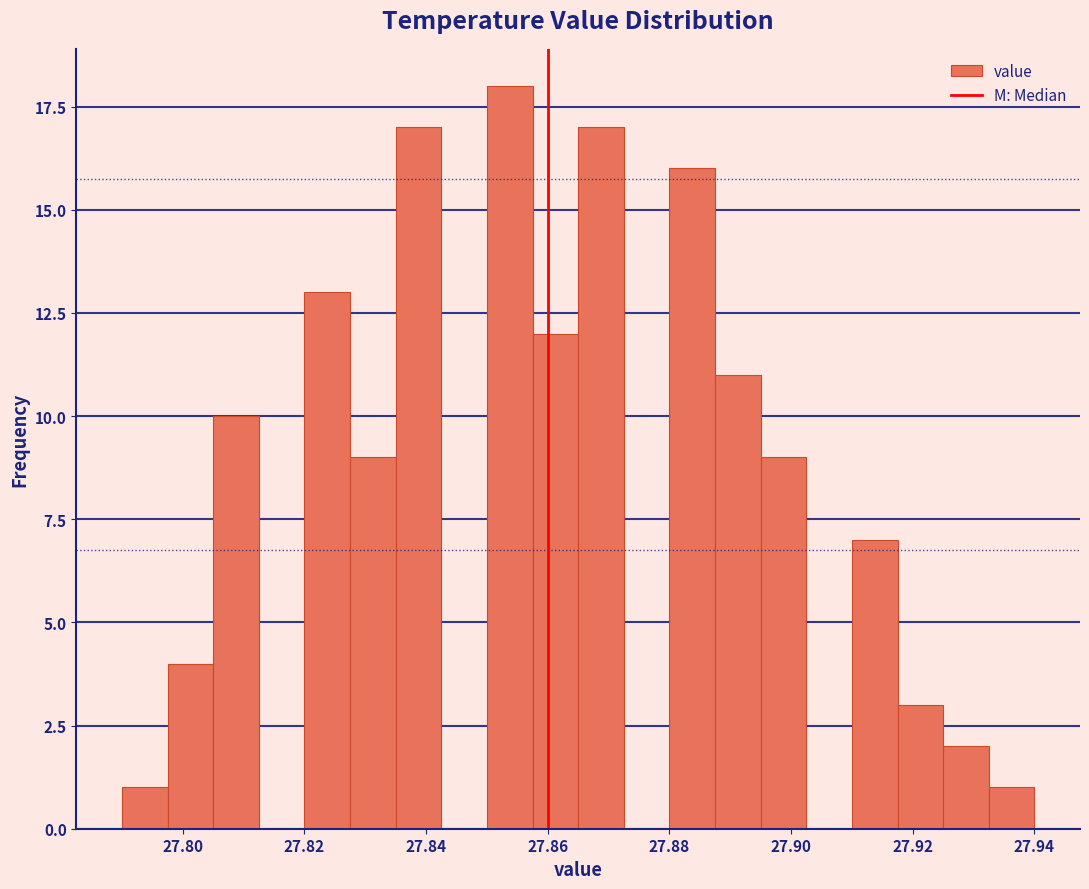

Read against the x-axis, roughly where is the centre of the tallest bar?

27.854